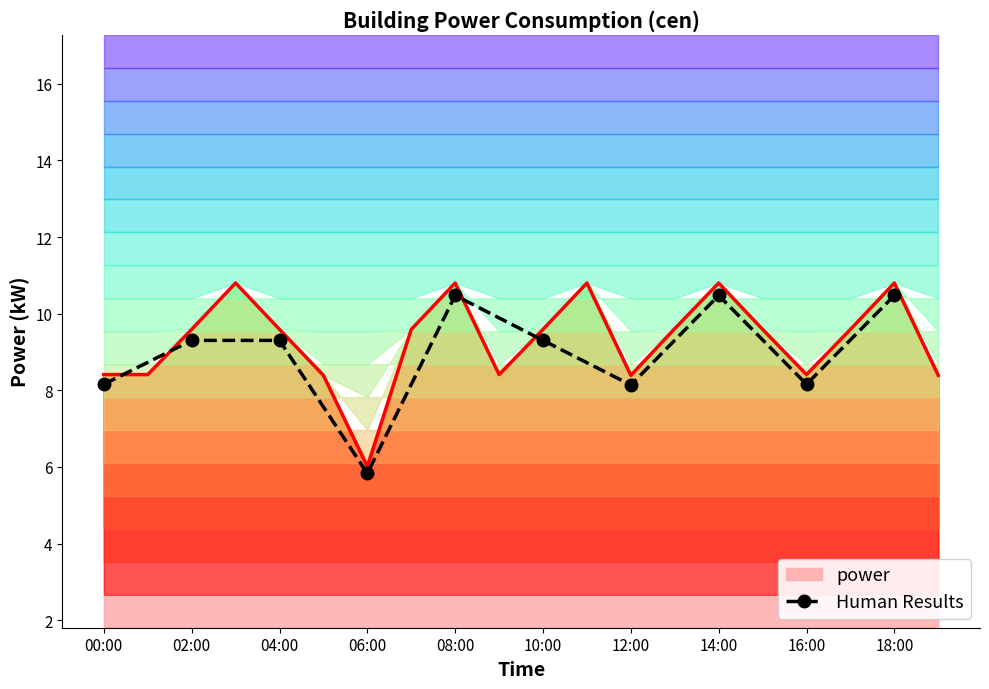

Where is the data nearest to the value 8?

12:00